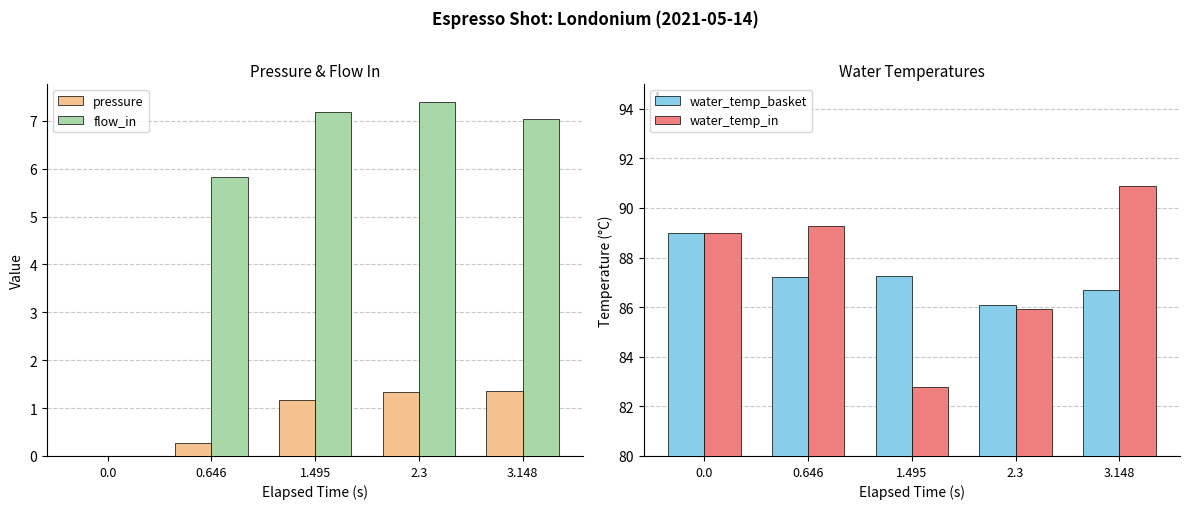

What are all the series names shown in the legend?

pressure, flow_in, water_temp_basket, water_temp_in